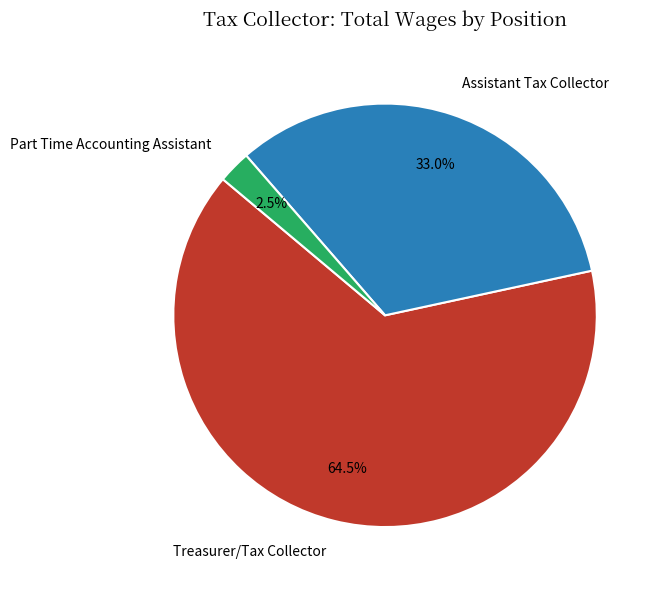

To the nearest percent, what percentage of the pie is Assistant Tax Collector?

33%